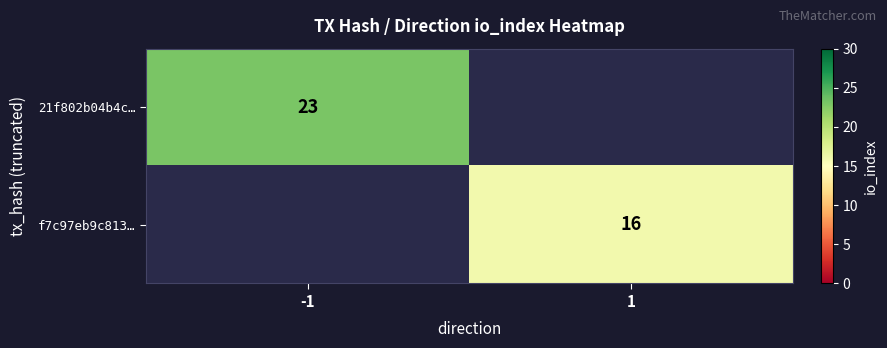

The f7c97eb9c813… series shows 16 at 1. True or false?

True